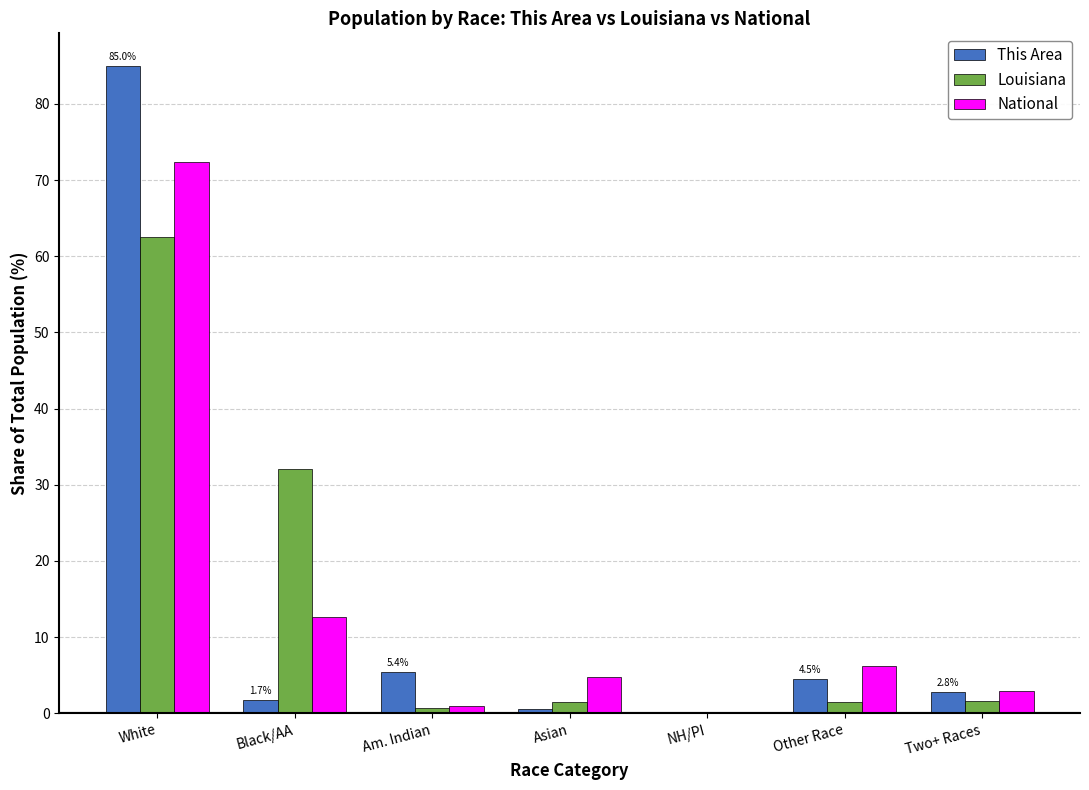

What is the total value across all series at White?

220.0